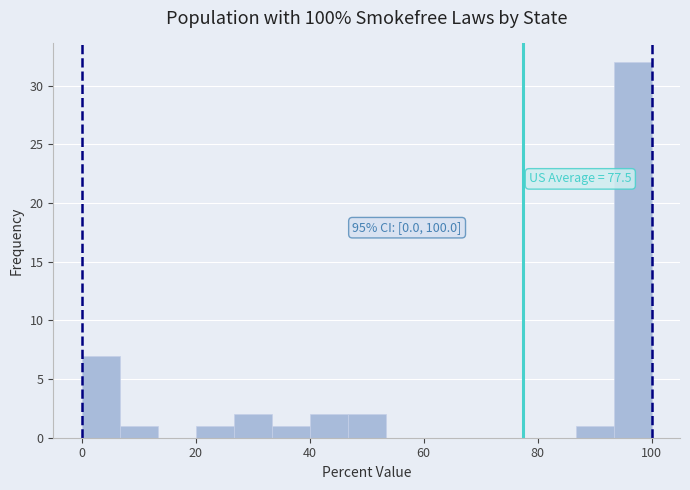

Around what value on the x-axis is the tallest bar? Give the approximate position of its centre, as read against the axis.

96